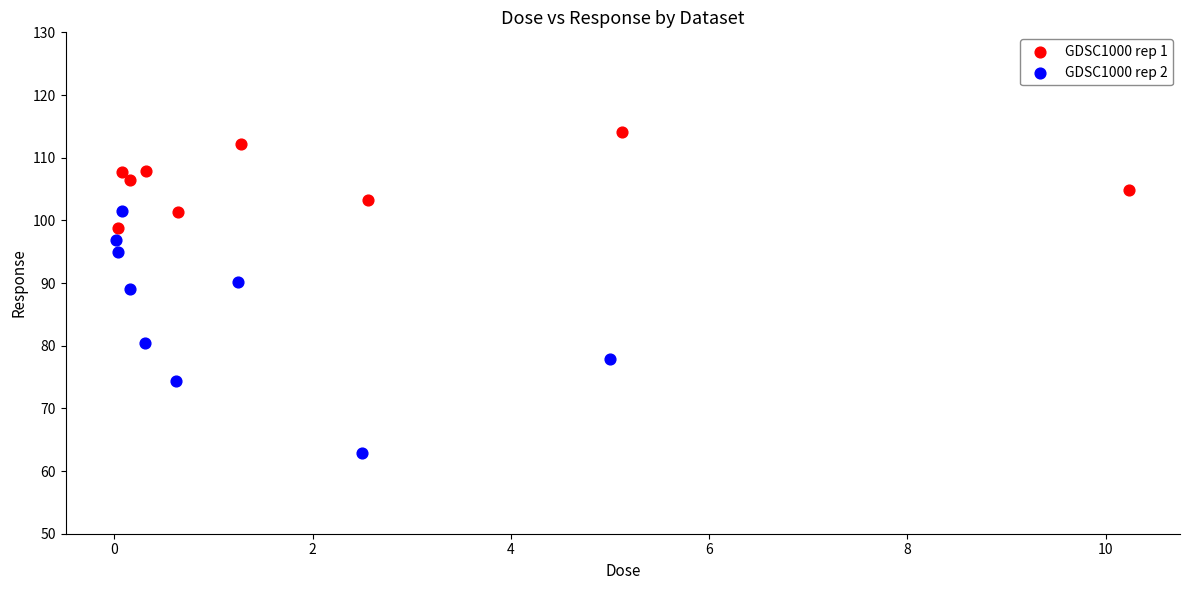

Which series has the largest Y range (max minus min)?

GDSC1000 rep 2